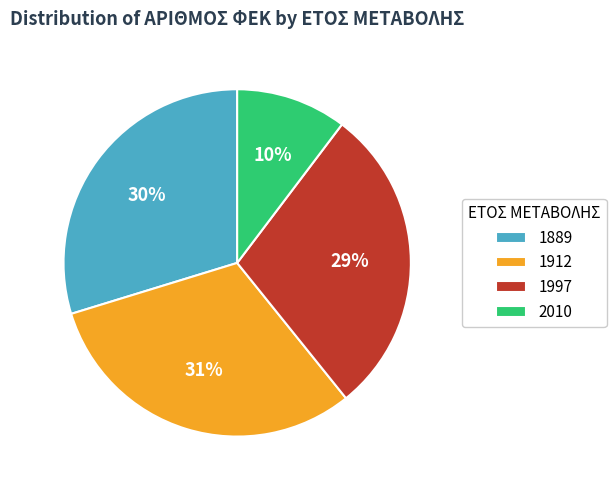

To the nearest percent, what percentage of the pie is 1912?

31%